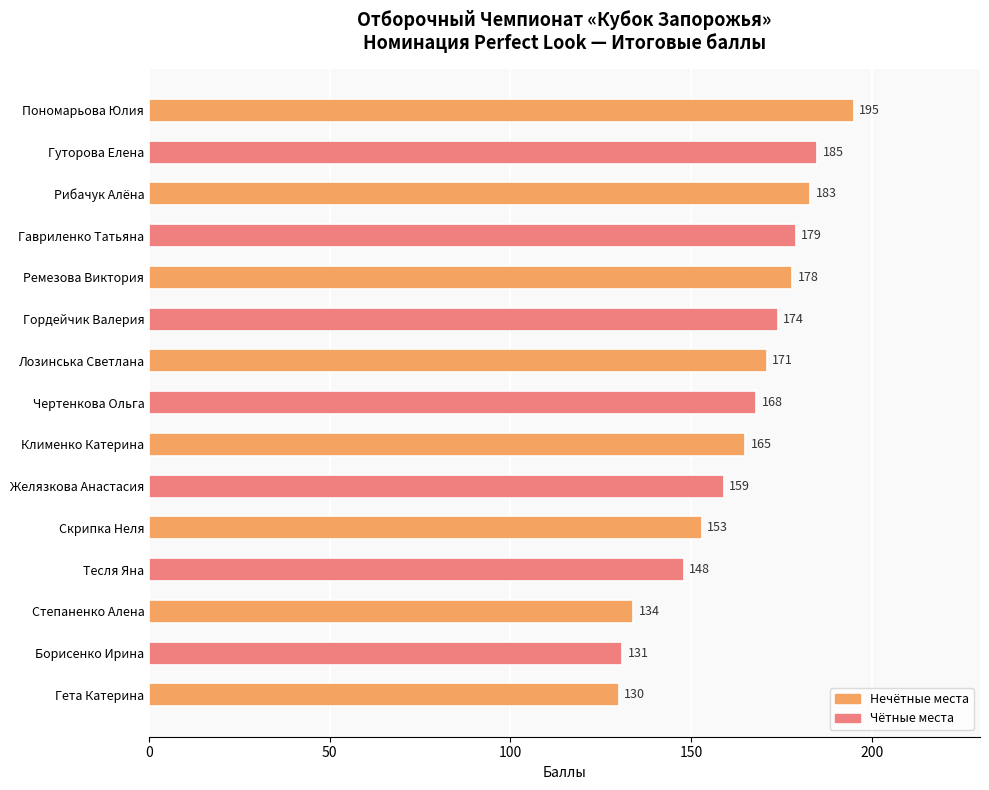

What position from the bottom is Лозинська Светлана?

9